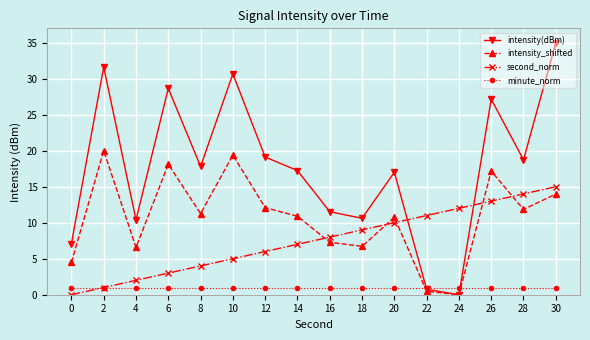

True or false: second_norm has a value of 4.0 at 8.

True